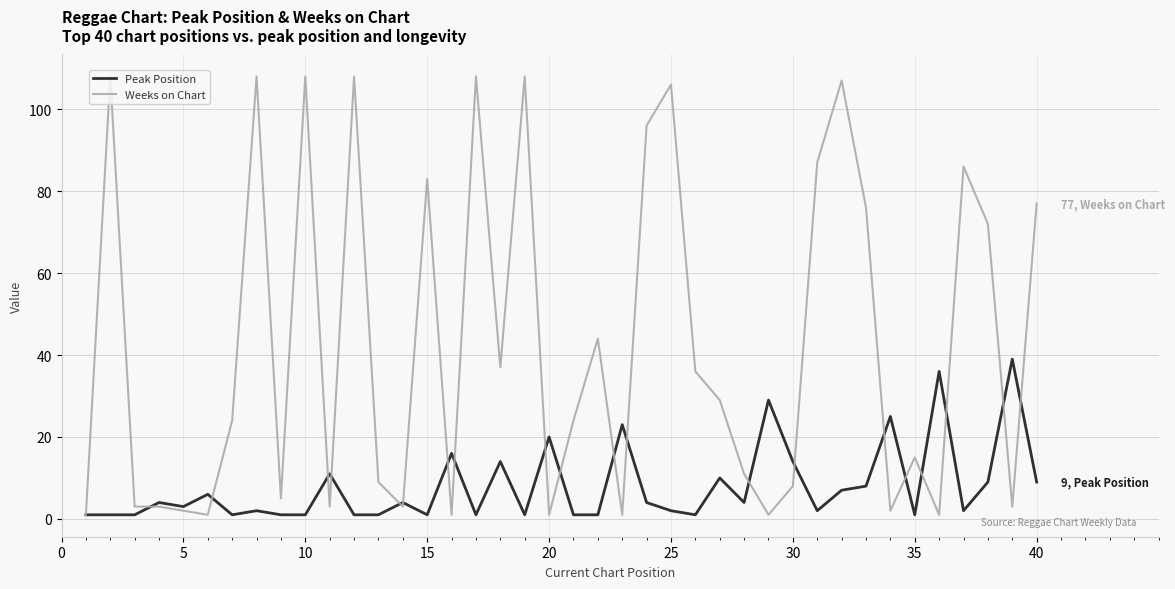

What is the maximum value for Peak Position?

39